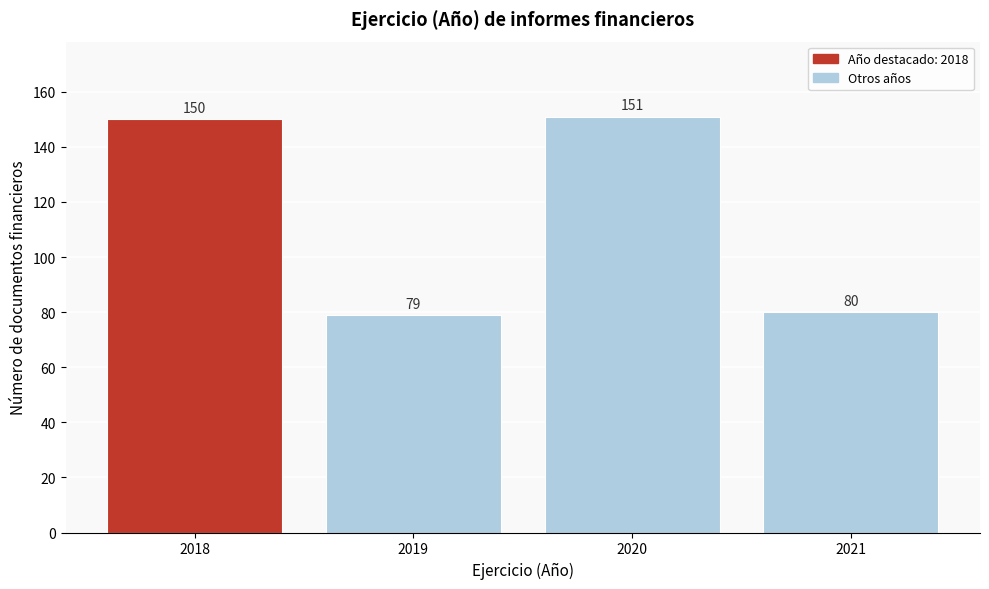

Reading left to right, transcribe all the data shown in this chart.

150	79	151	80